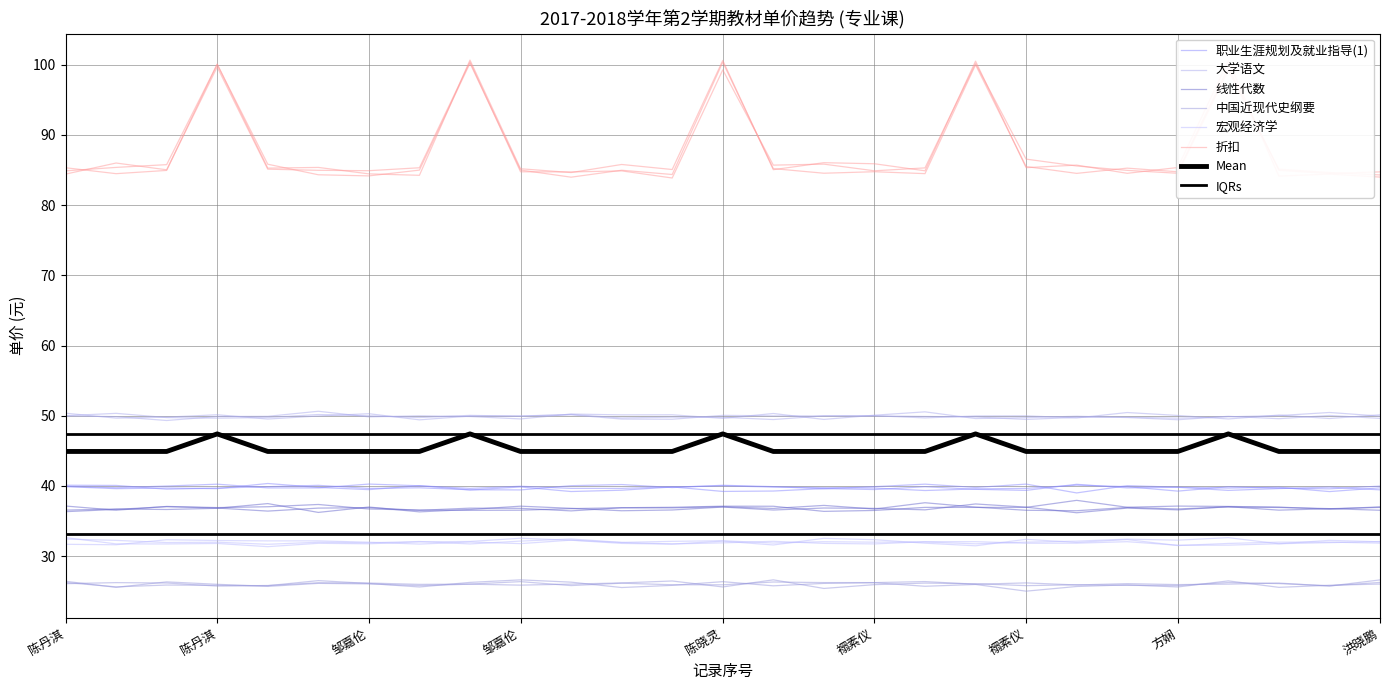

True or false: 职业生涯规划及就业指导(1) and 宏观经济学 cross at least once.

False